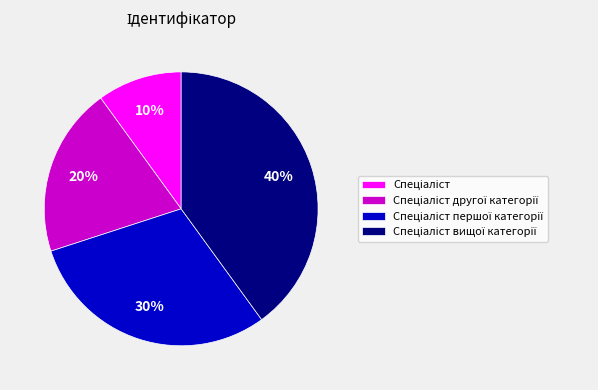

To the nearest percent, what is the difference between the largest and smallest slice percentages?

30%